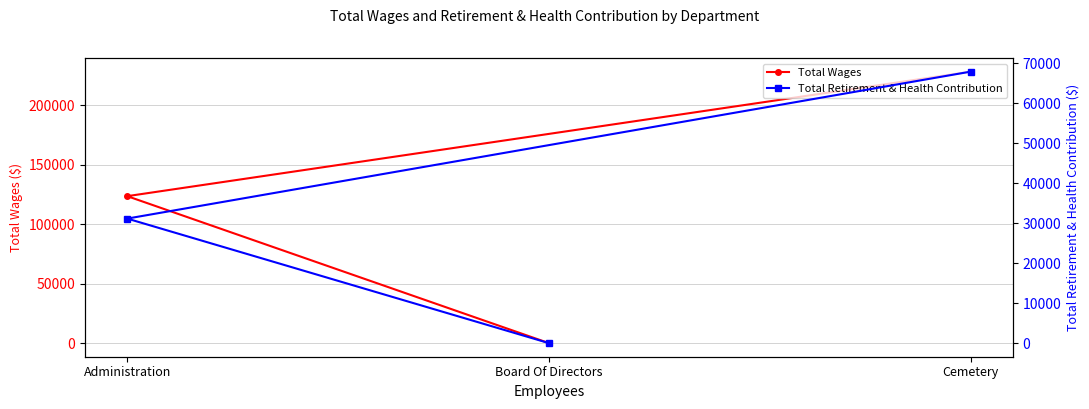

How many values in the Total Wages series are below 123470?

1